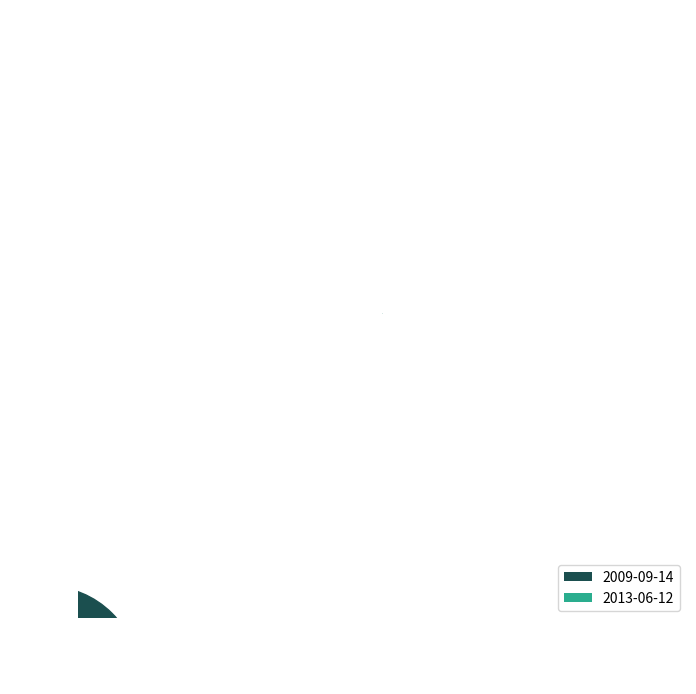

The 2009-09-14 slice represents 50% of the pie. True or false?

True